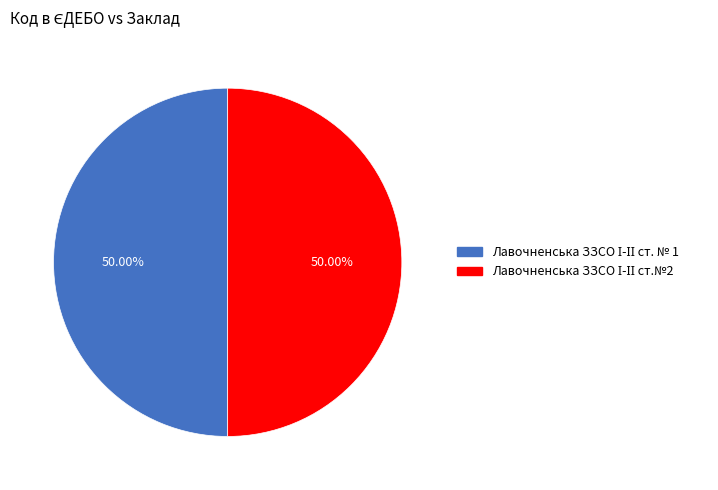

True or false: Лавочненська ЗЗСО І-ІІ ст.№2 accounts for 50% of the total.

True